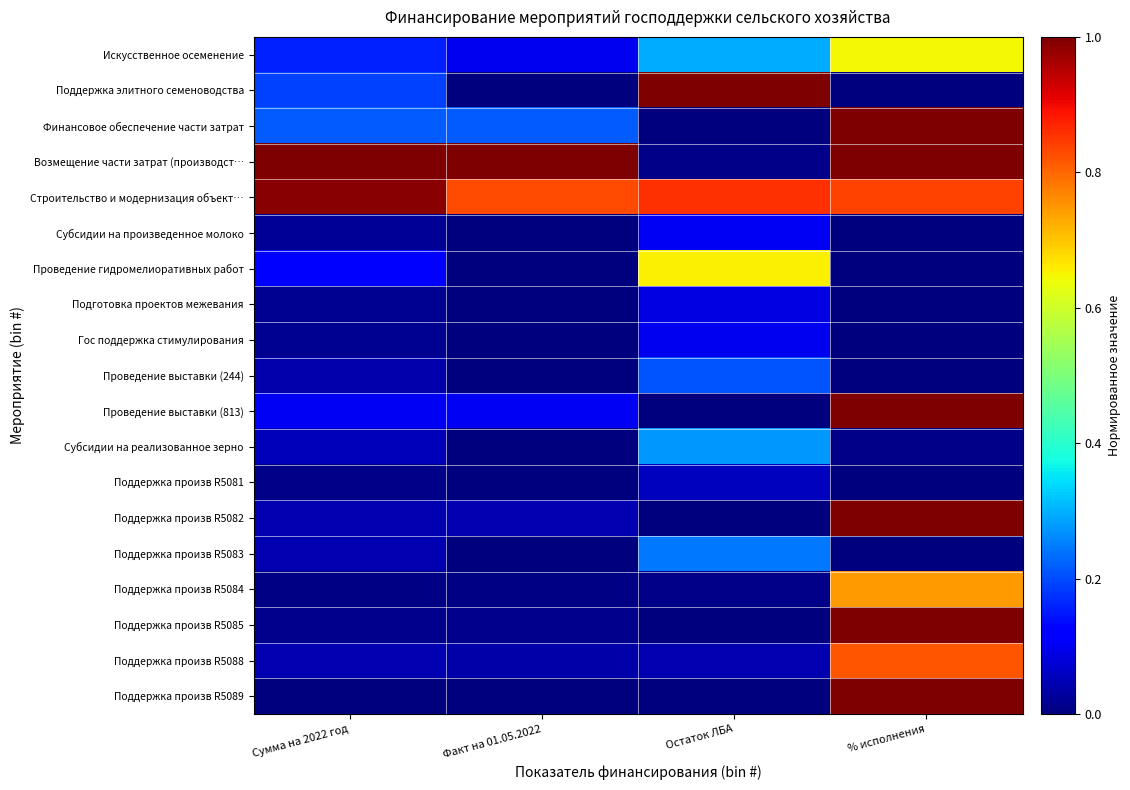

At how many categories does at least one series exceed 0?

4